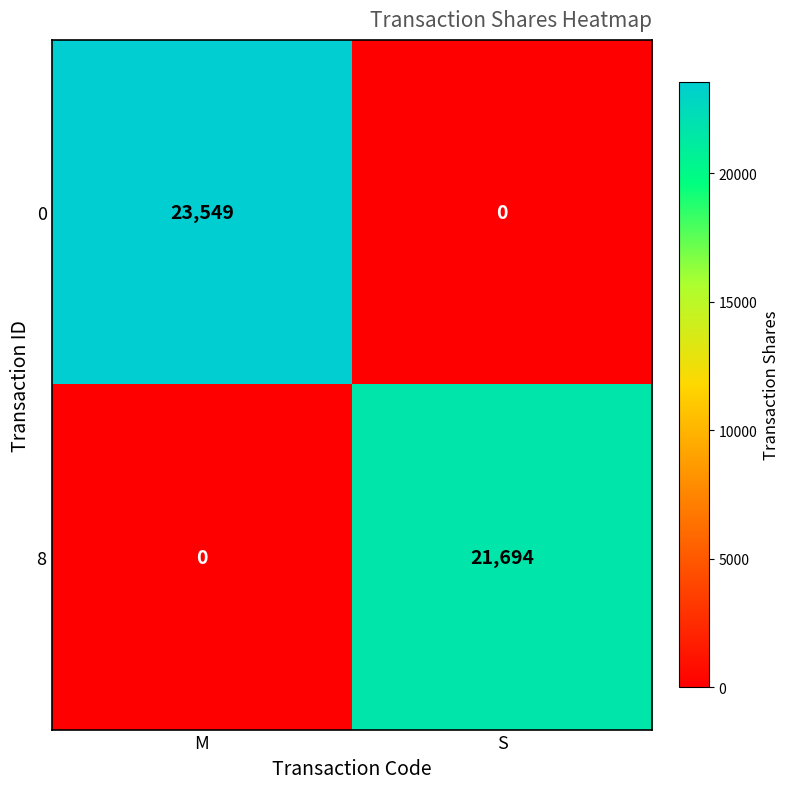

Which series has the widest spread of values?

0